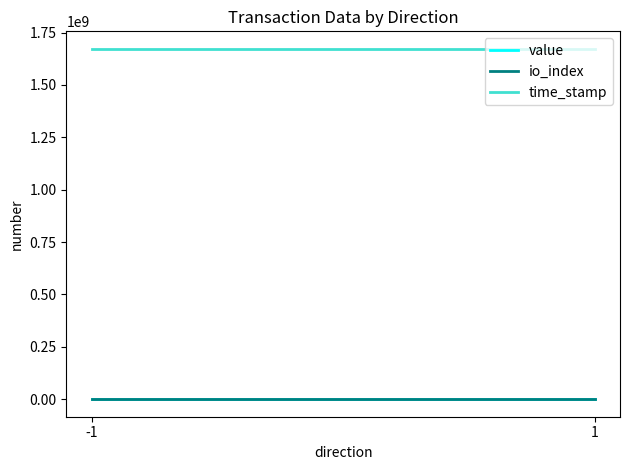

Rank the series by their maximum value, from highest to lowest.

time_stamp, value, io_index